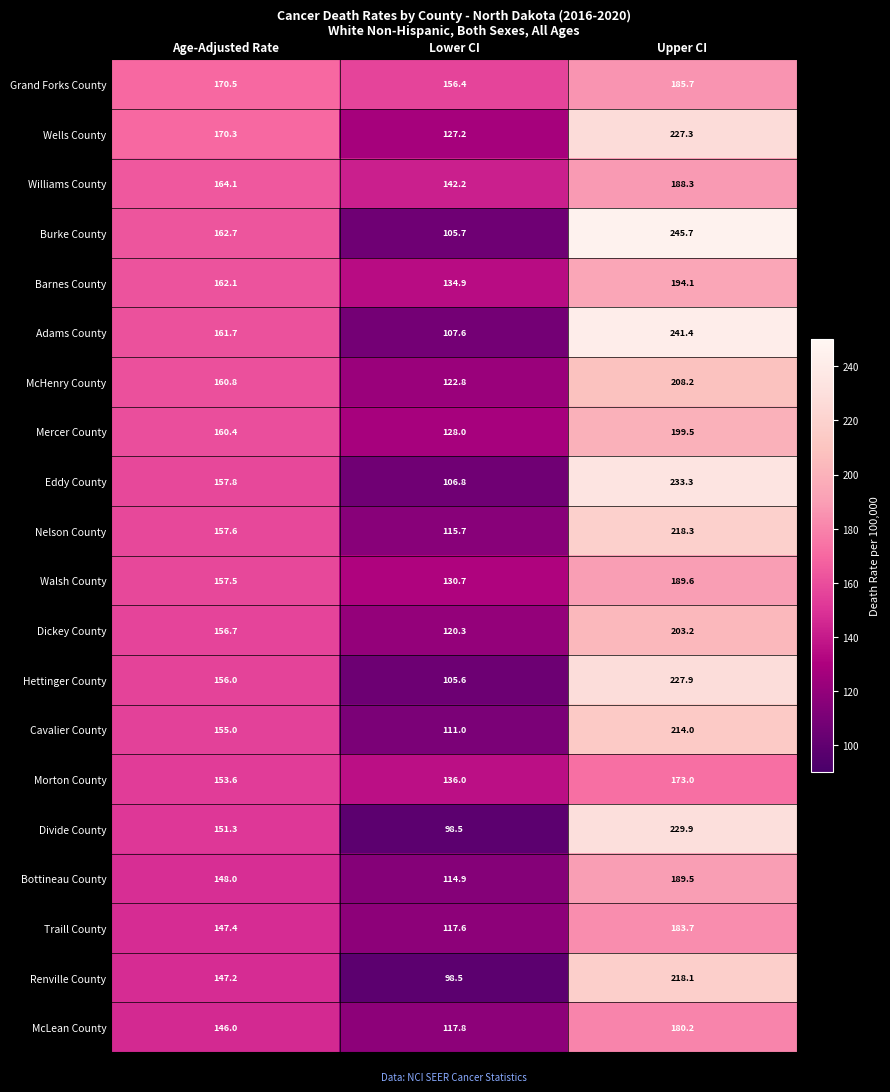

How many series are shown in this chart?

20